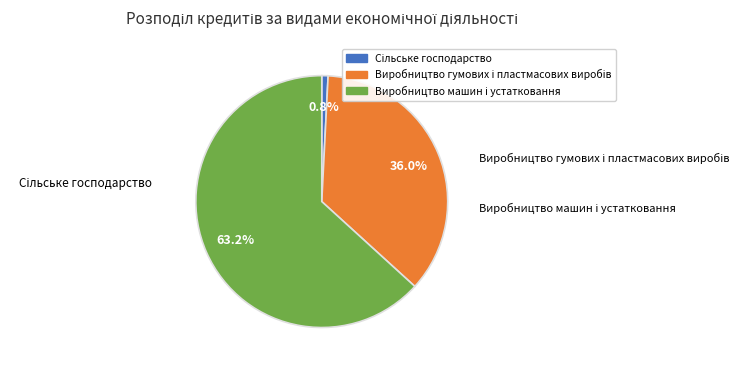

Is there any slice that represents more than half of the pie?

Yes